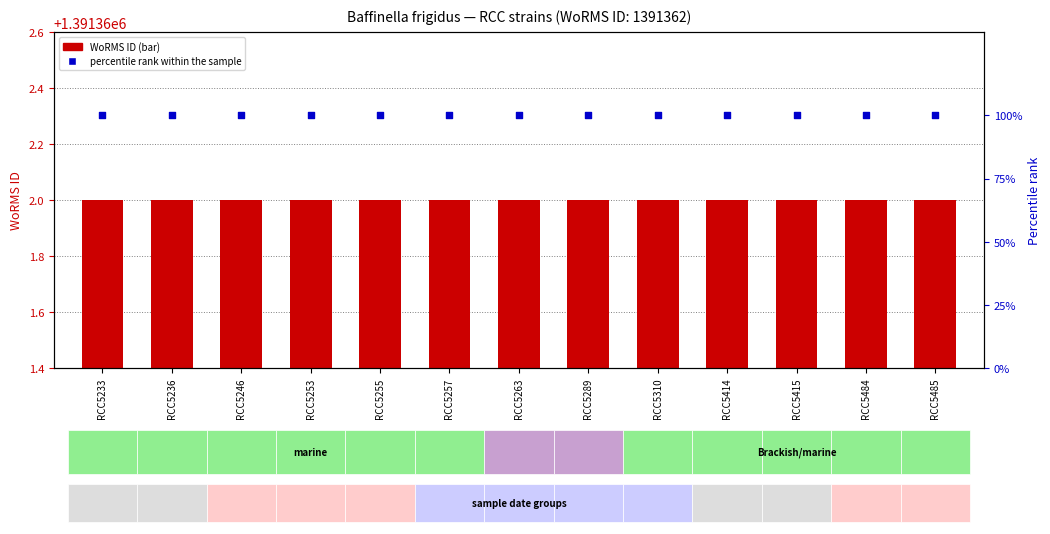

At which category is the sum across all series the highest?

RCC5233